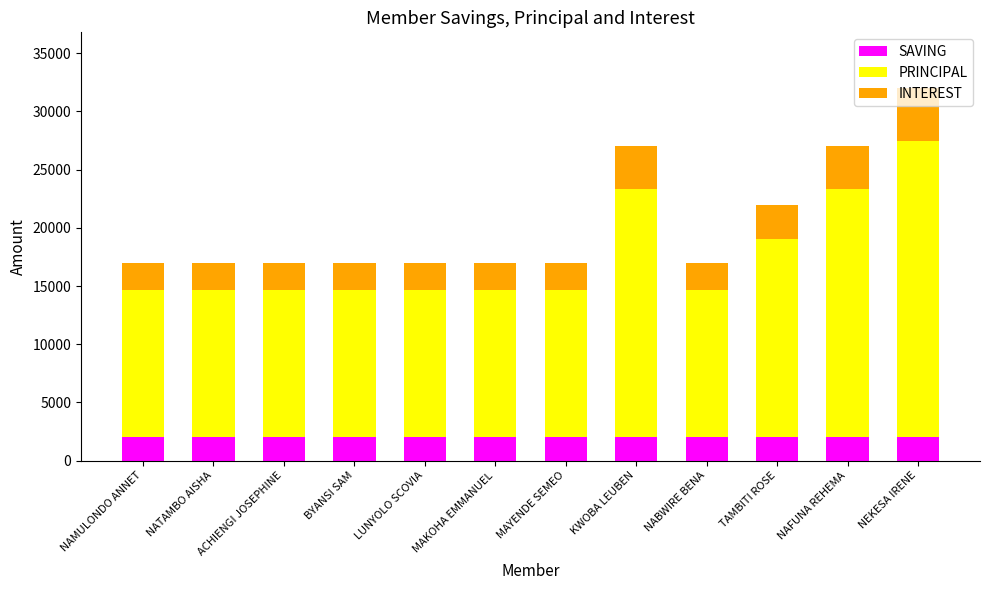

Are the bars horizontal?

No